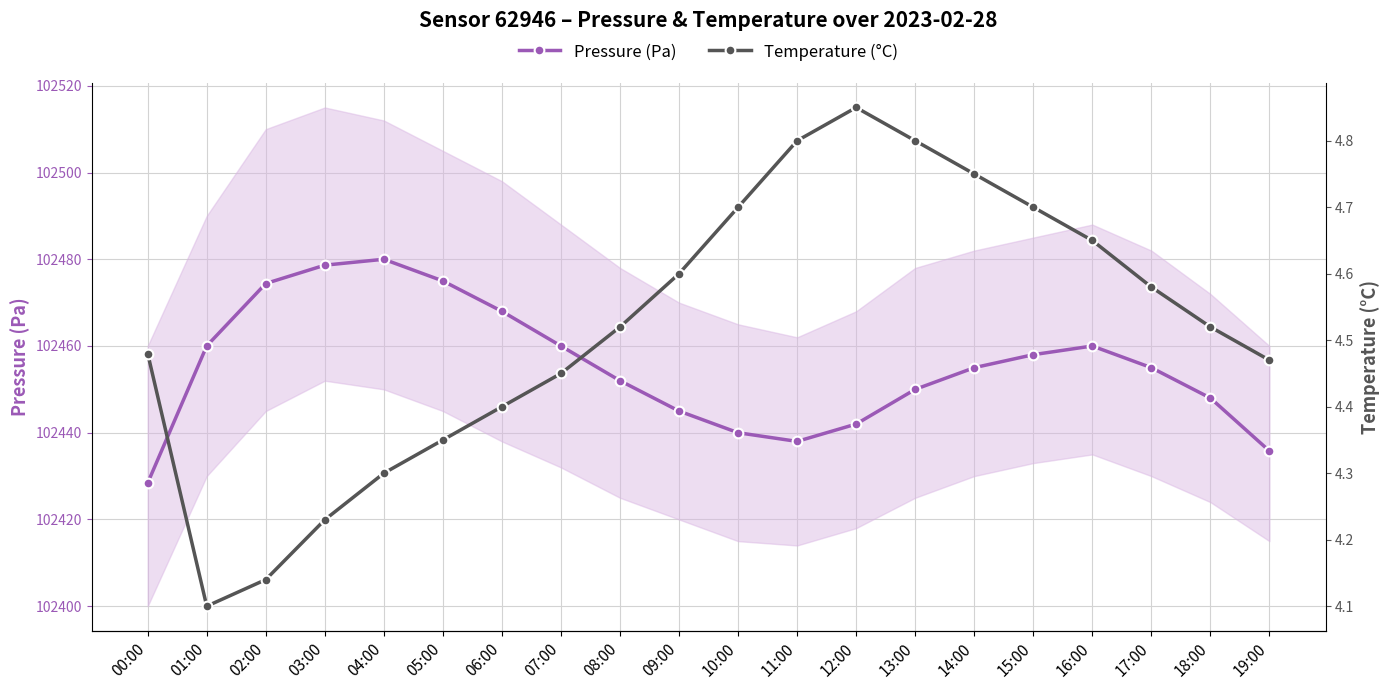

What position from the left is 11:00?

12